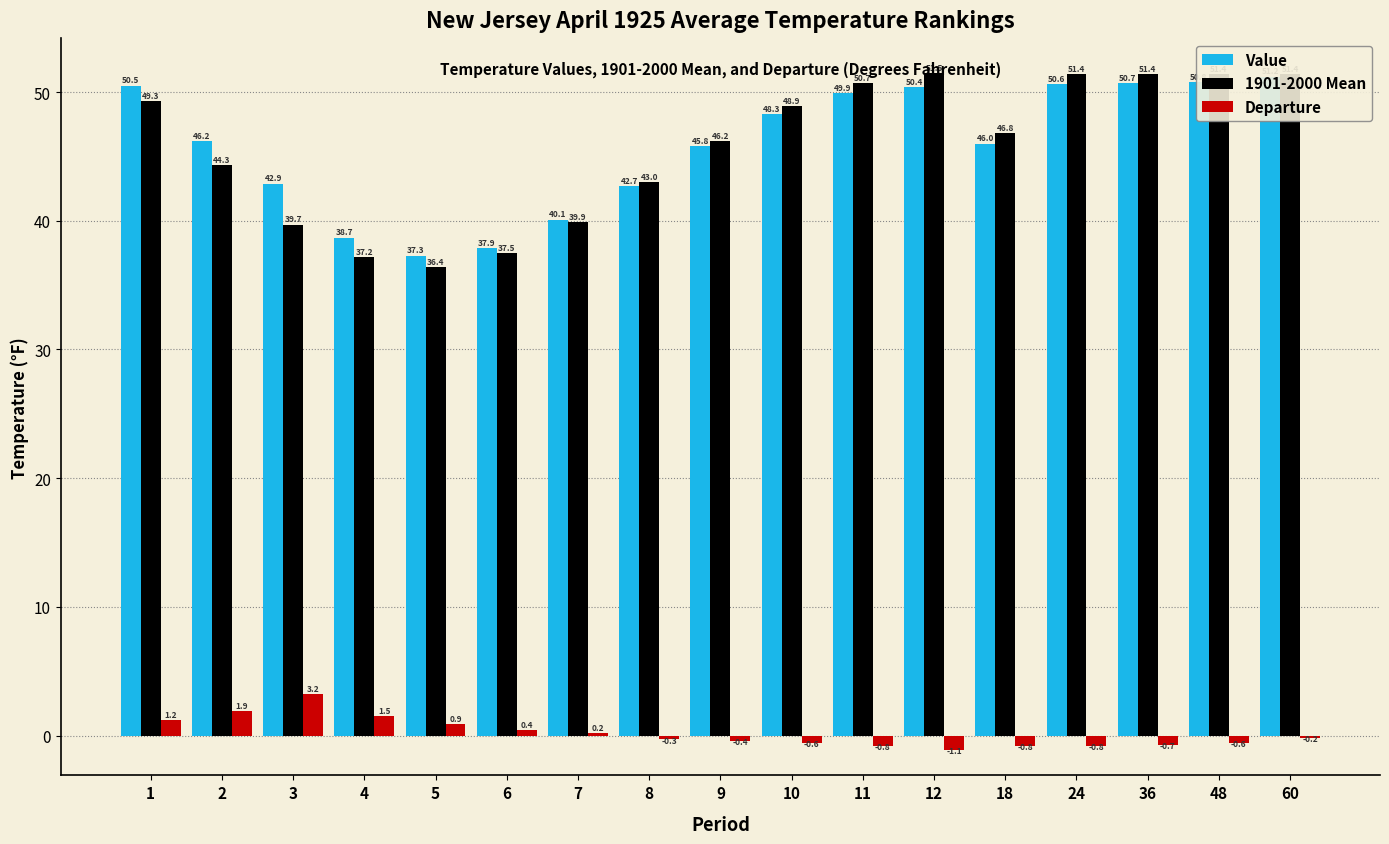

Which series has the largest range (max minus min)?

1901-2000 Mean